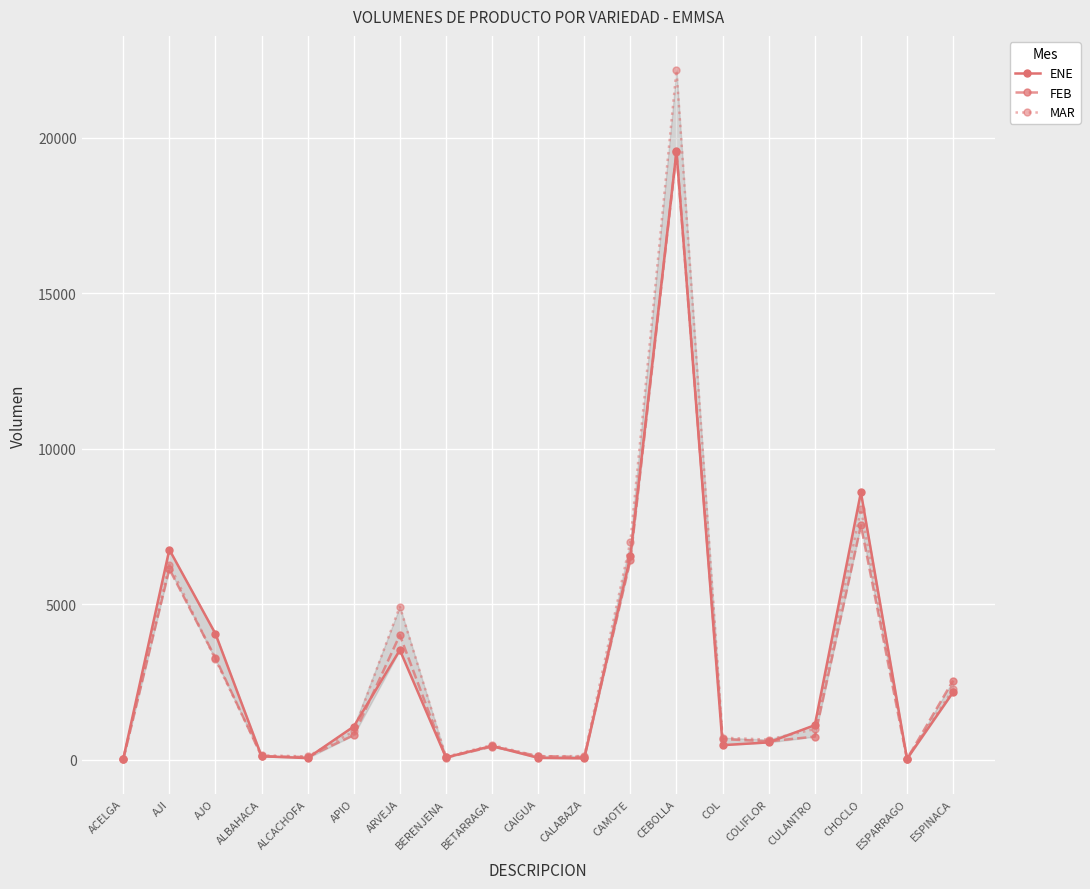

True or false: MAR has more than 1 interior local peaks.

True